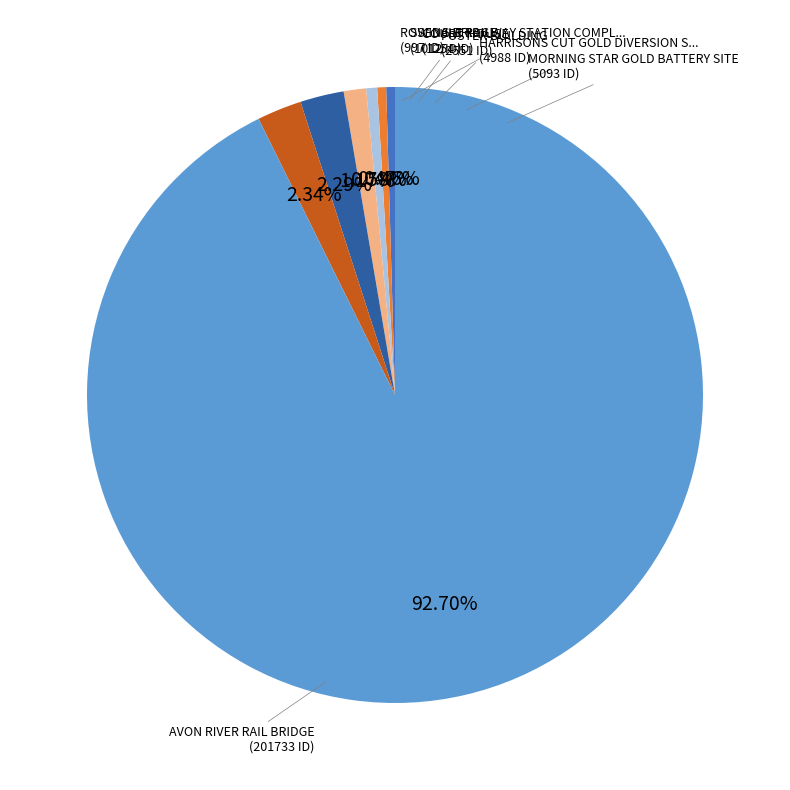

Is there a majority slice in this chart?

Yes